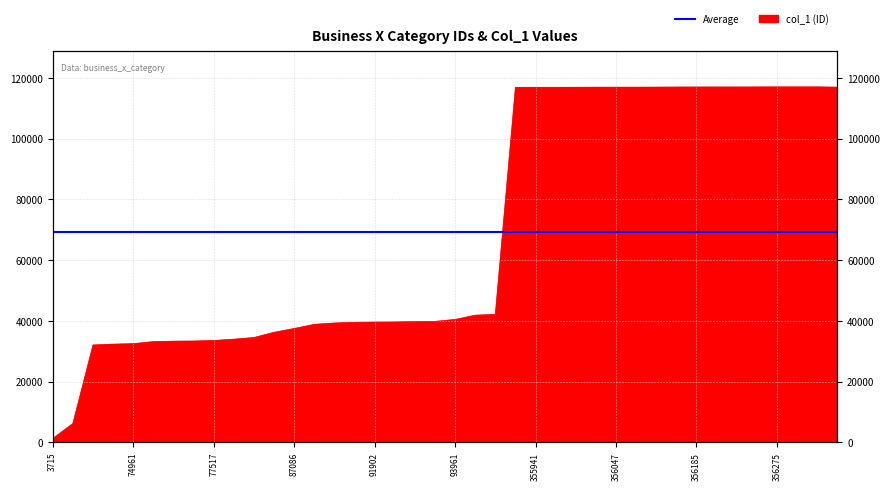

Count the number of values greater than 40468.

19